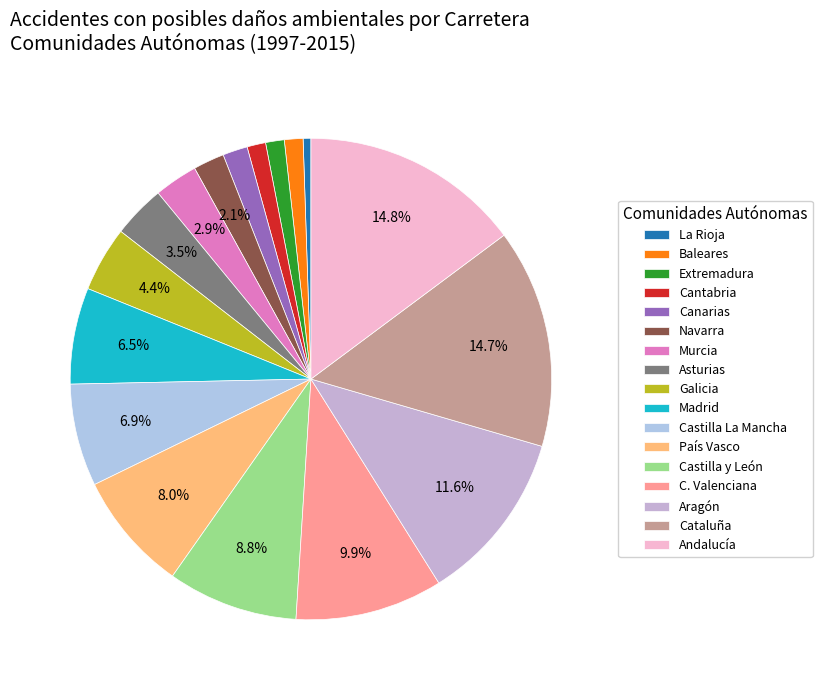

Count the number of slices in the pie.

17